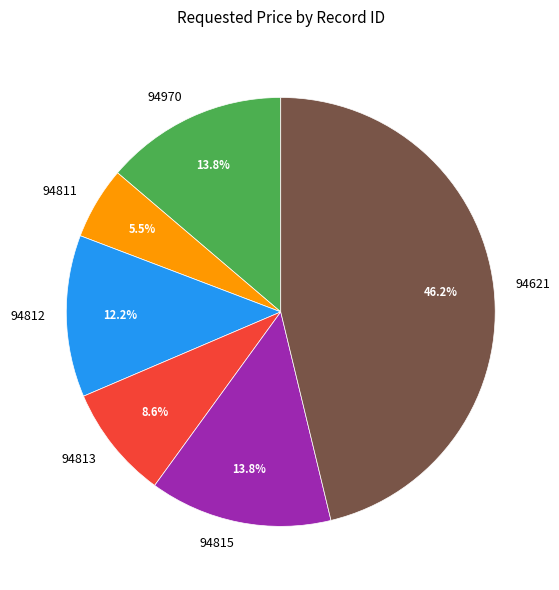

The 94815 slice represents 14% of the pie. True or false?

True